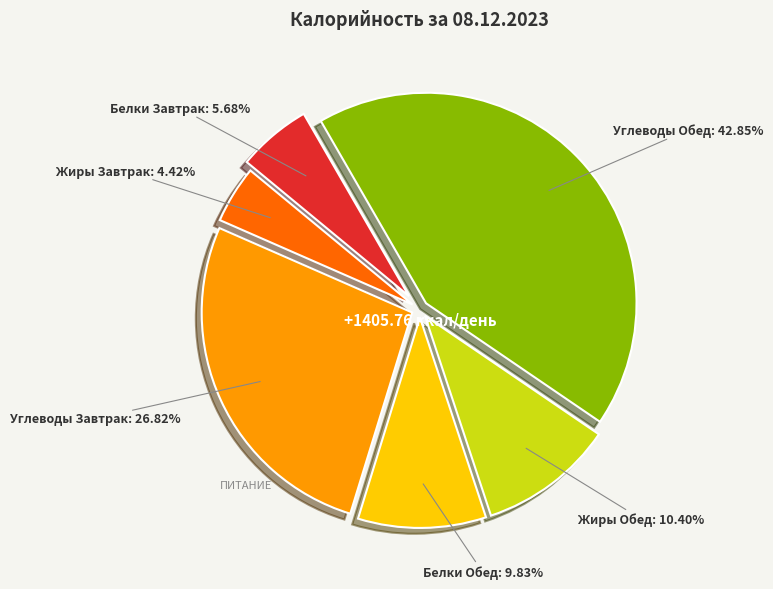

What percentage is the Обед slice, to the nearest percent?

63%